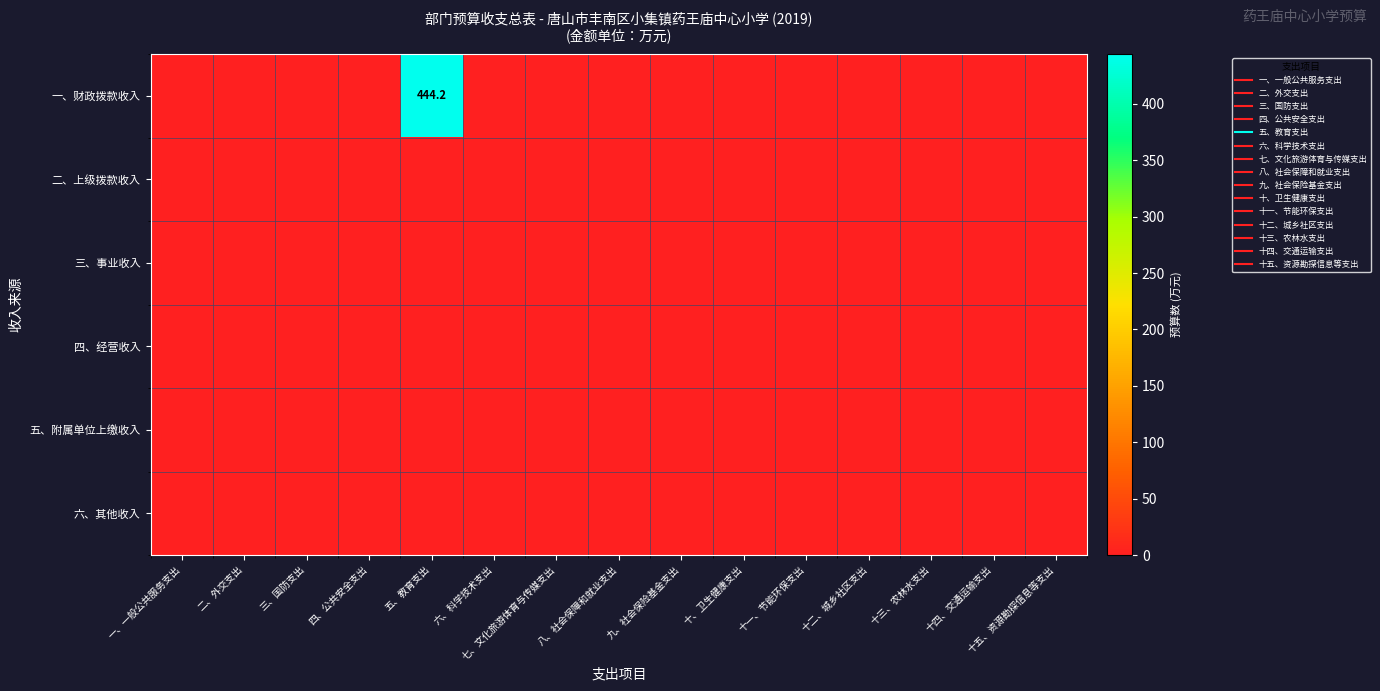

Is it true that 一、财政拨款收入 equals 0.0 at 一、一般公共服务支出?

True